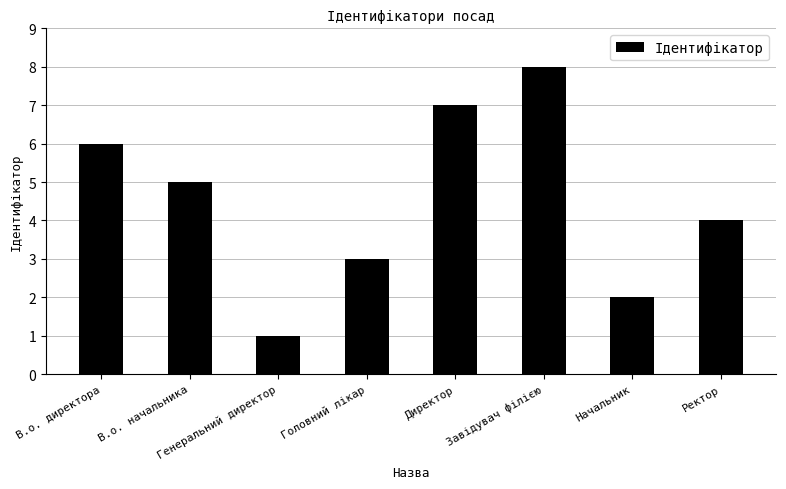

Is it true that the value at Ректор is 4?

True